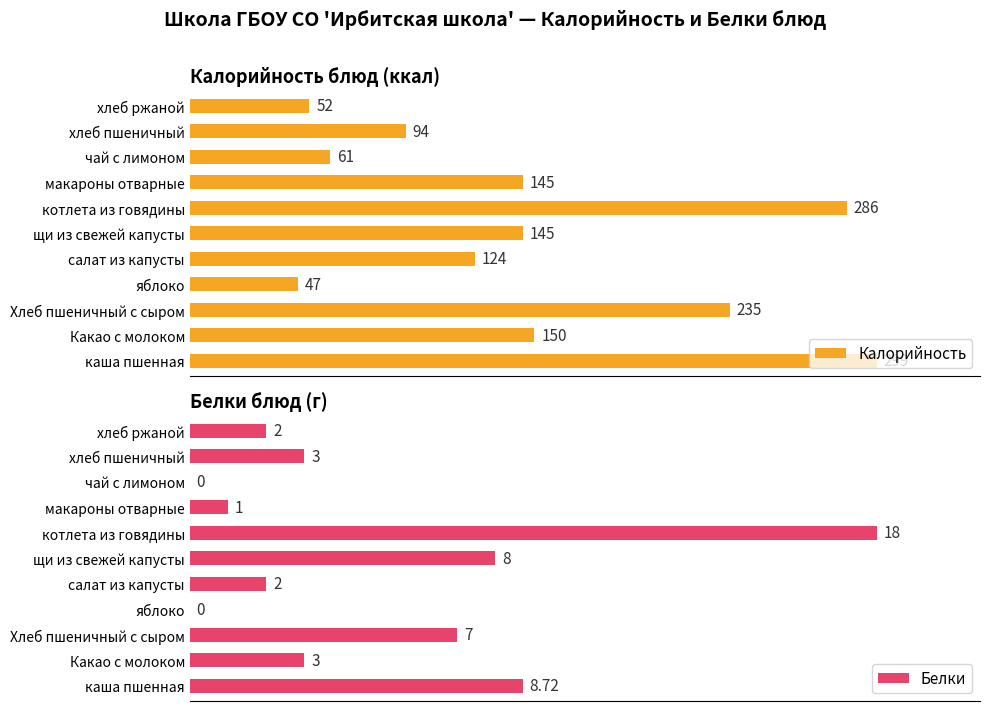

Rank the series by their average value, from highest to lowest.

Калорийность, Белки